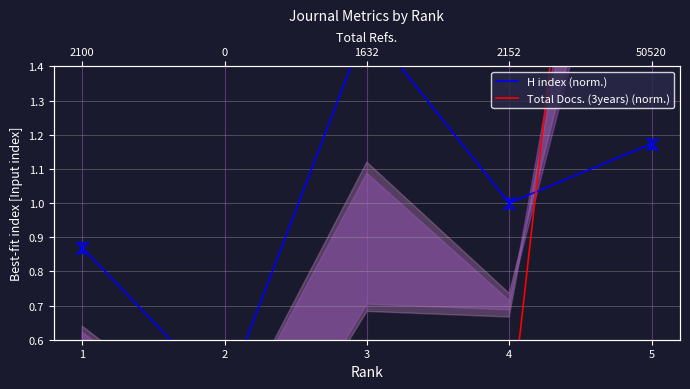

What is the spread (max minus min) of values at 3?

1.2